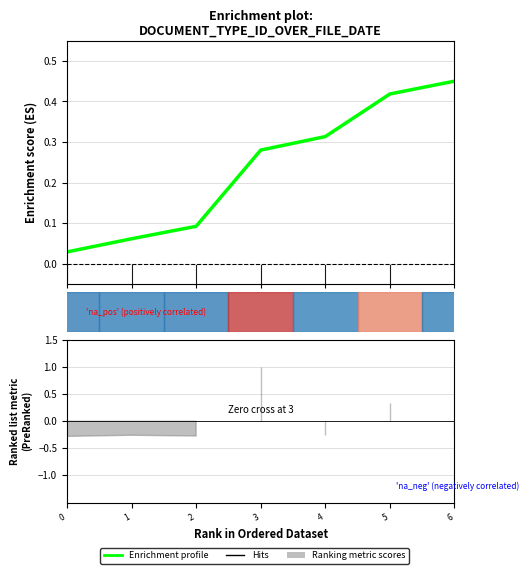

Reading left to right, what are all the values shown in this chart?

0=0.0	1=0.1	2=0.1	3=0.3	4=0.3	5=0.4	6=0.5